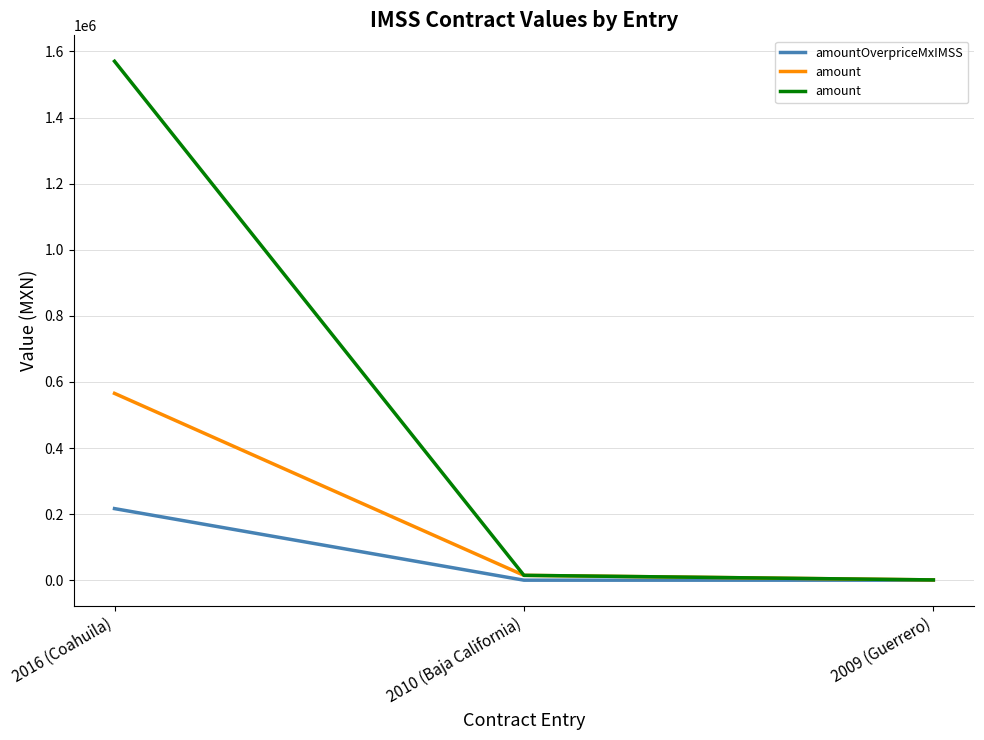

List the series in order of their overall mean, lowest first.

amountOverpriceMxIMSS, amount